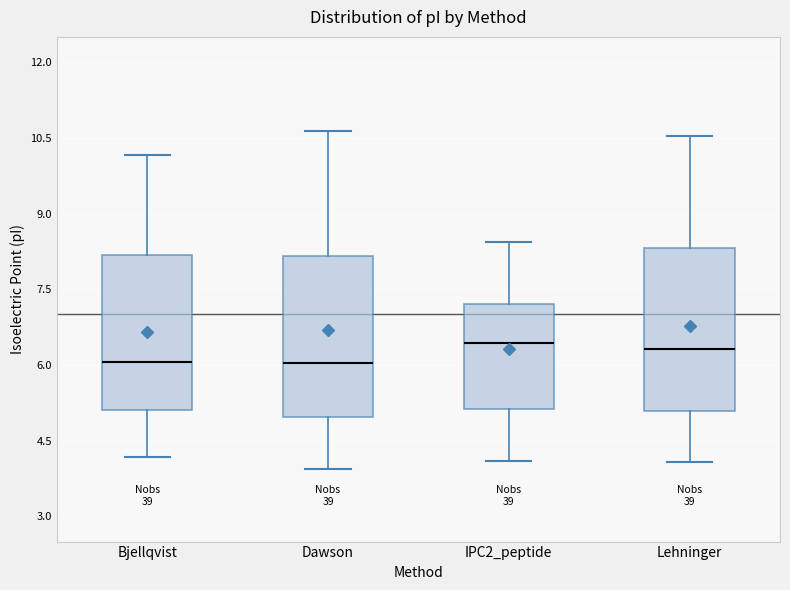

Reading left to right, transcribe this box plot: for each box, give where its median line is, the range the box spans, and where its two whiskers end, as read against the y-axis. The values are not printed on the chart, so give them approximately, as read against the axis.

Bjellqvist: median 6.0, box 5.2 to 8.2, whiskers 4.2 to 10.2
Dawson: median 6.0, box 5.0 to 8.2, whiskers 4.0 to 10.6
IPC2_peptide: median 6.4, box 5.2 to 7.2, whiskers 4.0 to 8.4
Lehninger: median 6.4, box 5.0 to 8.4, whiskers 4.0 to 10.6